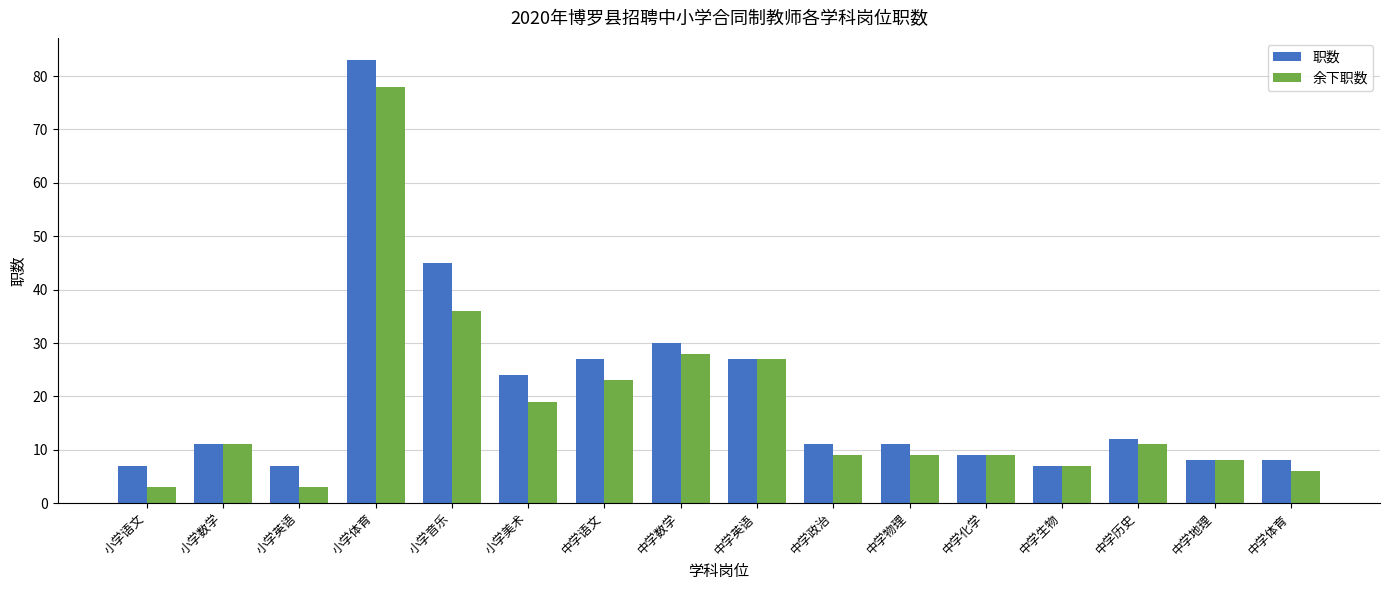

What is the highest value of the 余下职数 series?

78